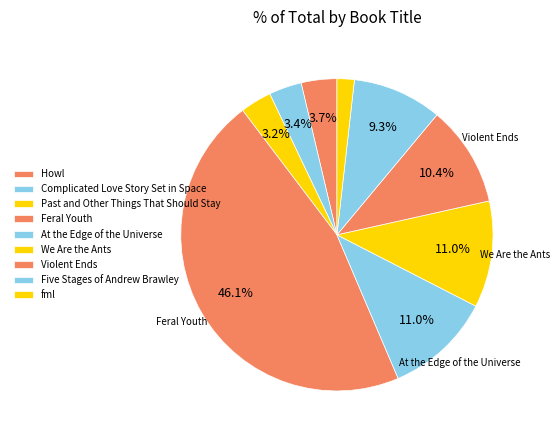

Count the number of slices in the pie.

9